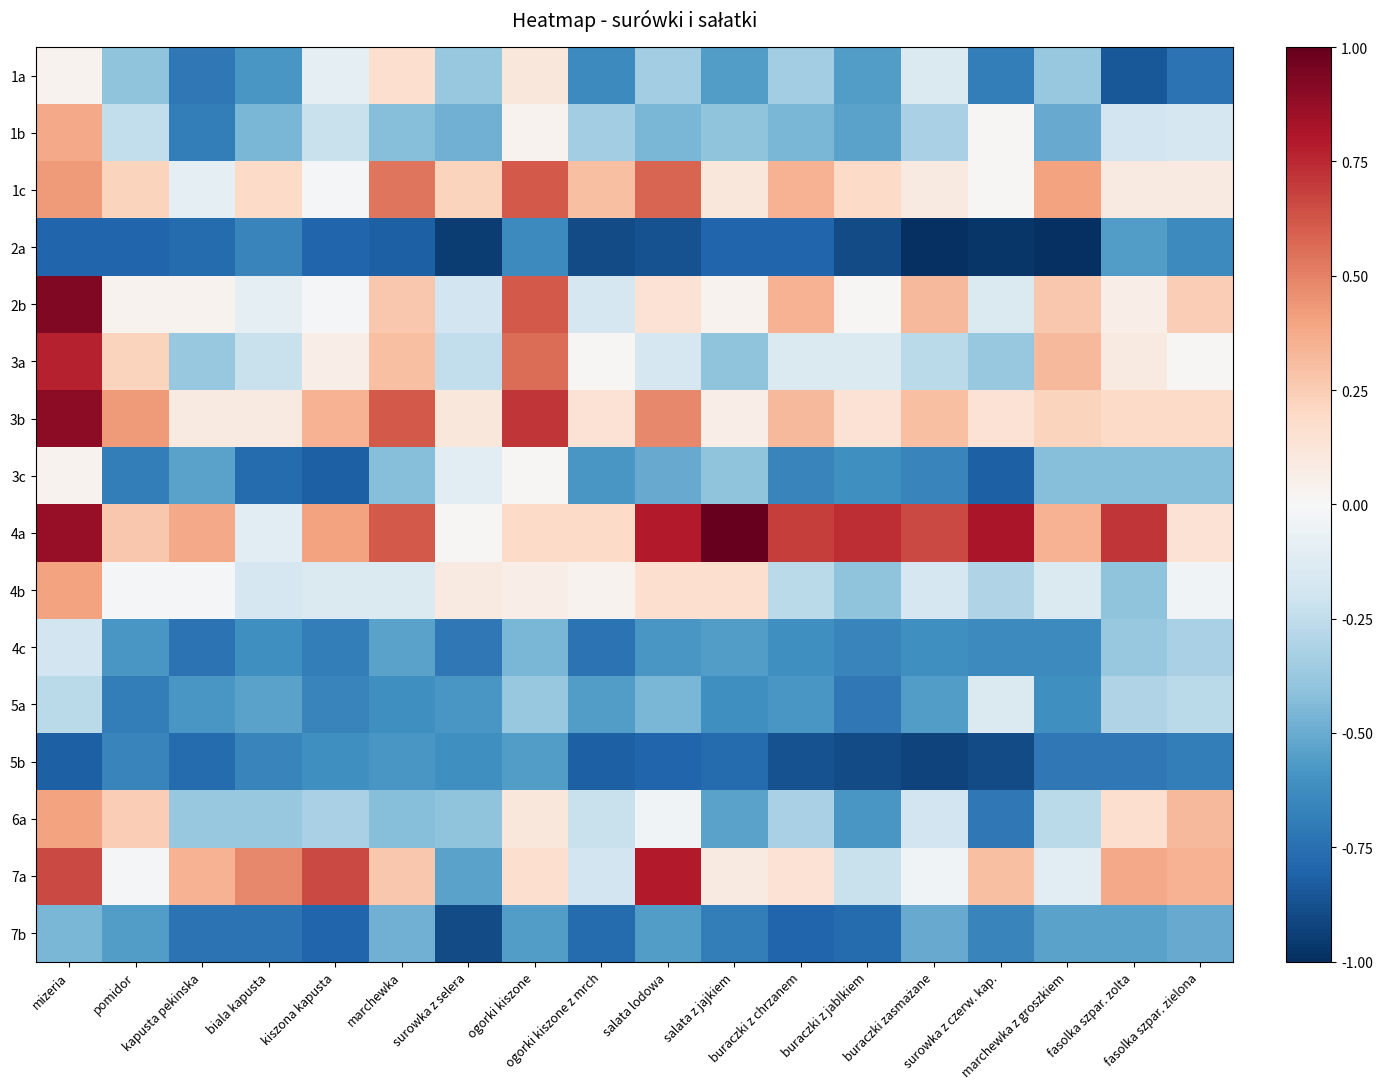

Reading right to left, list all the values displayed in this chart.

1a: fasolka szpar. zielona=-0.7	fasolka szpar. zolta=-0.8	marchewka z groszkiem=-0.4	surowka z czerw. kap.=-0.7	buraczki zasmażane=-0.1	buraczki z jablkiem=-0.6	buraczki z chrzanem=-0.4	salata z jajkiem=-0.6	salata lodowa=-0.4	ogorki kiszone z mrch=-0.6	ogorki kiszone=0.1	surowka z selera=-0.4	marchewka=0.2	kiszona kapusta=-0.1	biala kapusta=-0.6	kapusta pekinska=-0.7	pomidor=-0.4	mizeria=0.0
1b: fasolka szpar. zielona=-0.2	fasolka szpar. zolta=-0.2	marchewka z groszkiem=-0.5	surowka z czerw. kap.=0.0	buraczki zasmażane=-0.3	buraczki z jablkiem=-0.5	buraczki z chrzanem=-0.5	salata z jajkiem=-0.4	salata lodowa=-0.5	ogorki kiszone z mrch=-0.4	ogorki kiszone=0.0	surowka z selera=-0.5	marchewka=-0.4	kiszona kapusta=-0.2	biala kapusta=-0.5	kapusta pekinska=-0.7	pomidor=-0.2	mizeria=0.4
1c: fasolka szpar. zielona=0.1	fasolka szpar. zolta=0.1	marchewka z groszkiem=0.4	surowka z czerw. kap.=0.0	buraczki zasmażane=0.1	buraczki z jablkiem=0.2	buraczki z chrzanem=0.4	salata z jajkiem=0.1	salata lodowa=0.6	ogorki kiszone z mrch=0.3	ogorki kiszone=0.6	surowka z selera=0.2	marchewka=0.5	kiszona kapusta=-0.0	biala kapusta=0.2	kapusta pekinska=-0.1	pomidor=0.2	mizeria=0.4
2a: fasolka szpar. zielona=-0.6	fasolka szpar. zolta=-0.6	marchewka z groszkiem=-1.0	surowka z czerw. kap.=-1.0	buraczki zasmażane=-1.0	buraczki z jablkiem=-0.9	buraczki z chrzanem=-0.8	salata z jajkiem=-0.8	salata lodowa=-0.9	ogorki kiszone z mrch=-0.9	ogorki kiszone=-0.6	surowka z selera=-0.9	marchewka=-0.8	kiszona kapusta=-0.8	biala kapusta=-0.7	kapusta pekinska=-0.8	pomidor=-0.8	mizeria=-0.8
2b: fasolka szpar. zielona=0.2	fasolka szpar. zolta=0.1	marchewka z groszkiem=0.3	surowka z czerw. kap.=-0.1	buraczki zasmażane=0.3	buraczki z jablkiem=0.0	buraczki z chrzanem=0.4	salata z jajkiem=0.0	salata lodowa=0.1	ogorki kiszone z mrch=-0.2	ogorki kiszone=0.6	surowka z selera=-0.2	marchewka=0.3	kiszona kapusta=-0.0	biala kapusta=-0.1	kapusta pekinska=0.0	pomidor=0.0	mizeria=0.9
3a: fasolka szpar. zielona=0.0	fasolka szpar. zolta=0.1	marchewka z groszkiem=0.3	surowka z czerw. kap.=-0.4	buraczki zasmażane=-0.3	buraczki z jablkiem=-0.1	buraczki z chrzanem=-0.1	salata z jajkiem=-0.4	salata lodowa=-0.2	ogorki kiszone z mrch=0.0	ogorki kiszone=0.6	surowka z selera=-0.2	marchewka=0.3	kiszona kapusta=0.1	biala kapusta=-0.2	kapusta pekinska=-0.4	pomidor=0.2	mizeria=0.8
3b: fasolka szpar. zielona=0.2	fasolka szpar. zolta=0.2	marchewka z groszkiem=0.2	surowka z czerw. kap.=0.1	buraczki zasmażane=0.3	buraczki z jablkiem=0.1	buraczki z chrzanem=0.3	salata z jajkiem=0.1	salata lodowa=0.5	ogorki kiszone z mrch=0.1	ogorki kiszone=0.7	surowka z selera=0.1	marchewka=0.6	kiszona kapusta=0.4	biala kapusta=0.1	kapusta pekinska=0.1	pomidor=0.4	mizeria=0.9
3c: fasolka szpar. zielona=-0.4	fasolka szpar. zolta=-0.4	marchewka z groszkiem=-0.4	surowka z czerw. kap.=-0.8	buraczki zasmażane=-0.7	buraczki z jablkiem=-0.6	buraczki z chrzanem=-0.7	salata z jajkiem=-0.4	salata lodowa=-0.5	ogorki kiszone z mrch=-0.6	ogorki kiszone=0.0	surowka z selera=-0.1	marchewka=-0.4	kiszona kapusta=-0.8	biala kapusta=-0.8	kapusta pekinska=-0.5	pomidor=-0.7	mizeria=0.0
4a: fasolka szpar. zielona=0.1	fasolka szpar. zolta=0.7	marchewka z groszkiem=0.4	surowka z czerw. kap.=0.8	buraczki zasmażane=0.7	buraczki z jablkiem=0.7	buraczki z chrzanem=0.7	salata z jajkiem=1.0	salata lodowa=0.8	ogorki kiszone z mrch=0.2	ogorki kiszone=0.2	surowka z selera=0.0	marchewka=0.6	kiszona kapusta=0.4	biala kapusta=-0.1	kapusta pekinska=0.4	pomidor=0.3	mizeria=0.9
4b: fasolka szpar. zielona=-0.0	fasolka szpar. zolta=-0.4	marchewka z groszkiem=-0.1	surowka z czerw. kap.=-0.3	buraczki zasmażane=-0.2	buraczki z jablkiem=-0.4	buraczki z chrzanem=-0.3	salata z jajkiem=0.2	salata lodowa=0.2	ogorki kiszone z mrch=0.0	ogorki kiszone=0.1	surowka z selera=0.1	marchewka=-0.1	kiszona kapusta=-0.1	biala kapusta=-0.2	kapusta pekinska=-0.0	pomidor=-0.0	mizeria=0.4
4c: fasolka szpar. zielona=-0.3	fasolka szpar. zolta=-0.4	marchewka z groszkiem=-0.6	surowka z czerw. kap.=-0.6	buraczki zasmażane=-0.6	buraczki z jablkiem=-0.7	buraczki z chrzanem=-0.6	salata z jajkiem=-0.6	salata lodowa=-0.6	ogorki kiszone z mrch=-0.7	ogorki kiszone=-0.5	surowka z selera=-0.7	marchewka=-0.5	kiszona kapusta=-0.7	biala kapusta=-0.6	kapusta pekinska=-0.7	pomidor=-0.6	mizeria=-0.2
5a: fasolka szpar. zielona=-0.3	fasolka szpar. zolta=-0.3	marchewka z groszkiem=-0.6	surowka z czerw. kap.=-0.1	buraczki zasmażane=-0.6	buraczki z jablkiem=-0.7	buraczki z chrzanem=-0.6	salata z jajkiem=-0.6	salata lodowa=-0.5	ogorki kiszone z mrch=-0.6	ogorki kiszone=-0.4	surowka z selera=-0.6	marchewka=-0.6	kiszona kapusta=-0.7	biala kapusta=-0.5	kapusta pekinska=-0.6	pomidor=-0.7	mizeria=-0.3
5b: fasolka szpar. zielona=-0.7	fasolka szpar. zolta=-0.7	marchewka z groszkiem=-0.7	surowka z czerw. kap.=-0.9	buraczki zasmażane=-0.9	buraczki z jablkiem=-0.9	buraczki z chrzanem=-0.9	salata z jajkiem=-0.8	salata lodowa=-0.8	ogorki kiszone z mrch=-0.8	ogorki kiszone=-0.6	surowka z selera=-0.6	marchewka=-0.6	kiszona kapusta=-0.6	biala kapusta=-0.7	kapusta pekinska=-0.8	pomidor=-0.7	mizeria=-0.8
6a: fasolka szpar. zielona=0.3	fasolka szpar. zolta=0.2	marchewka z groszkiem=-0.3	surowka z czerw. kap.=-0.7	buraczki zasmażane=-0.2	buraczki z jablkiem=-0.6	buraczki z chrzanem=-0.3	salata z jajkiem=-0.5	salata lodowa=-0.0	ogorki kiszone z mrch=-0.2	ogorki kiszone=0.1	surowka z selera=-0.4	marchewka=-0.4	kiszona kapusta=-0.3	biala kapusta=-0.4	kapusta pekinska=-0.4	pomidor=0.2	mizeria=0.4
7a: fasolka szpar. zielona=0.4	fasolka szpar. zolta=0.4	marchewka z groszkiem=-0.1	surowka z czerw. kap.=0.3	buraczki zasmażane=-0.0	buraczki z jablkiem=-0.2	buraczki z chrzanem=0.1	salata z jajkiem=0.1	salata lodowa=0.8	ogorki kiszone z mrch=-0.2	ogorki kiszone=0.2	surowka z selera=-0.5	marchewka=0.3	kiszona kapusta=0.7	biala kapusta=0.5	kapusta pekinska=0.4	pomidor=-0.0	mizeria=0.7
7b: fasolka szpar. zielona=-0.5	fasolka szpar. zolta=-0.5	marchewka z groszkiem=-0.5	surowka z czerw. kap.=-0.7	buraczki zasmażane=-0.5	buraczki z jablkiem=-0.8	buraczki z chrzanem=-0.8	salata z jajkiem=-0.7	salata lodowa=-0.6	ogorki kiszone z mrch=-0.8	ogorki kiszone=-0.6	surowka z selera=-0.9	marchewka=-0.5	kiszona kapusta=-0.8	biala kapusta=-0.7	kapusta pekinska=-0.7	pomidor=-0.6	mizeria=-0.5